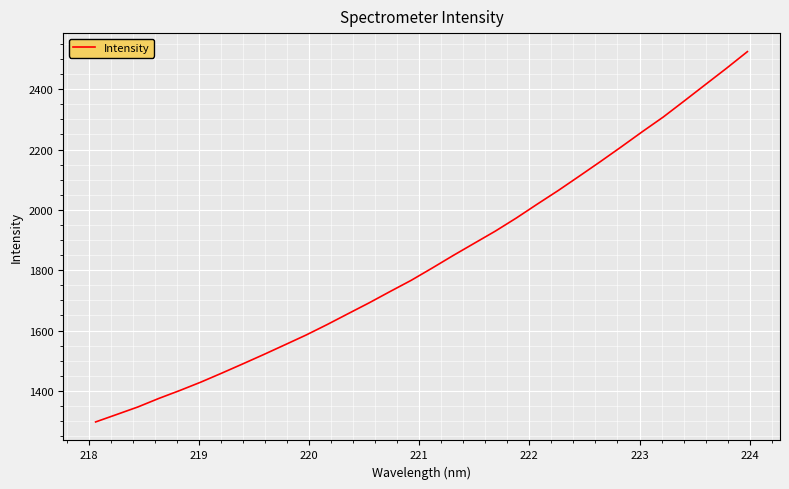

What is the greatest value displayed?

2524.7